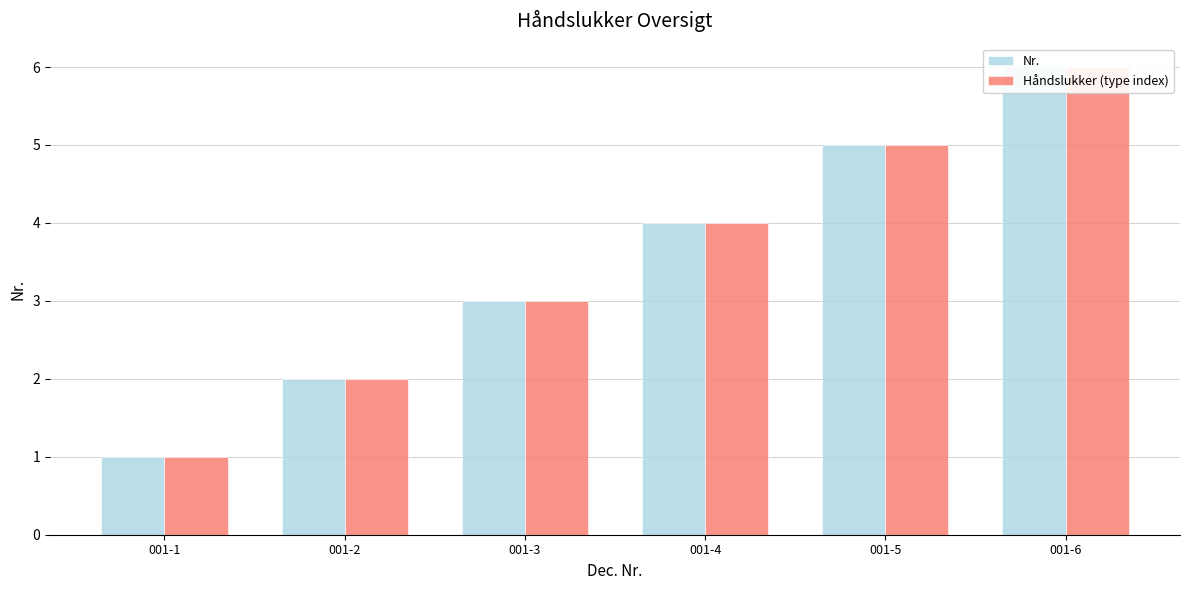

Which has a higher value, 001-3 or 001-5?

001-5